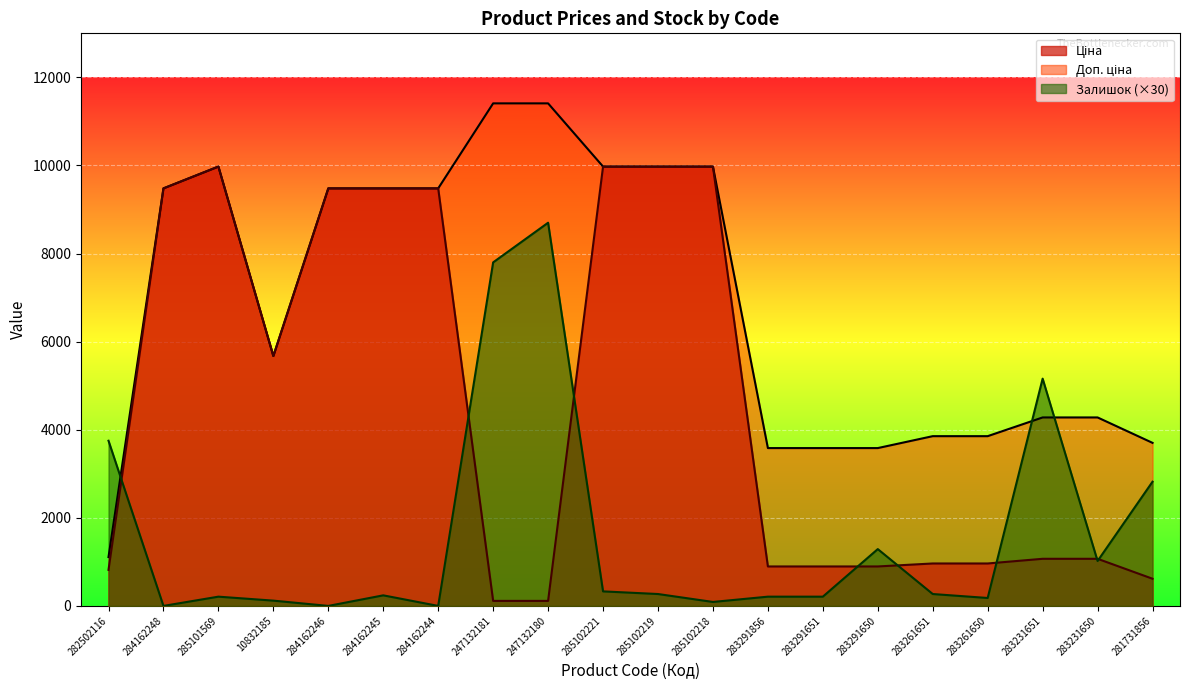

What is the difference between the Ціна values at 283291856 and 247132181?

781.8